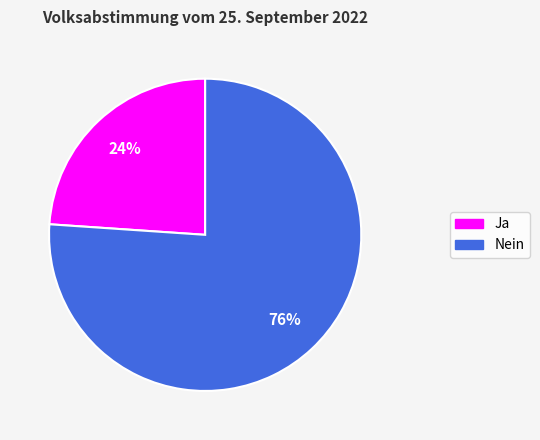

What is the majority slice?

Nein